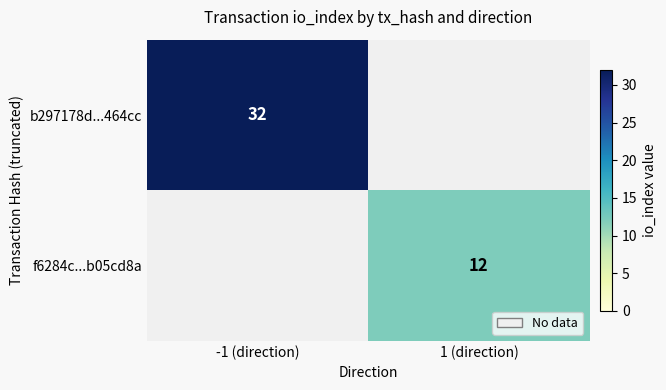

The value of b297178d...464cc at -1 (direction) is 45. True or false?

False